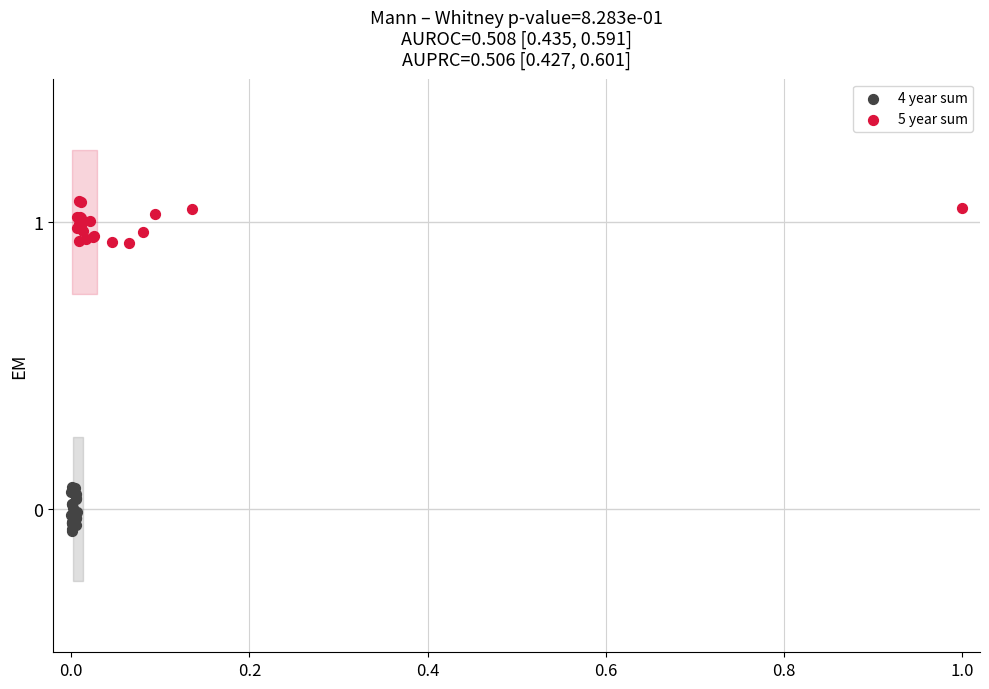

Which series contains the lowest Y value?

4 year sum